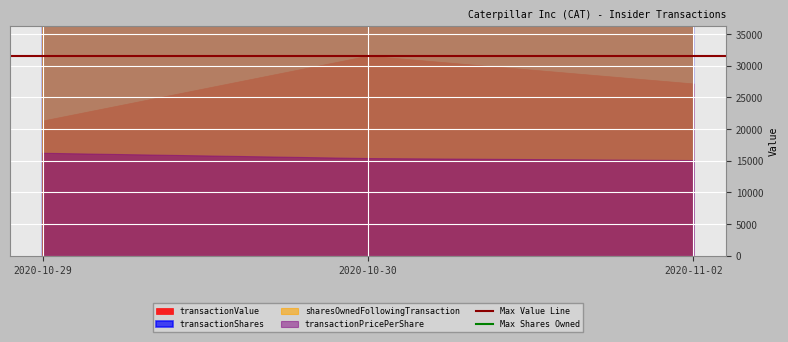

What is the highest value of the Max Shares Owned series?

183345.0